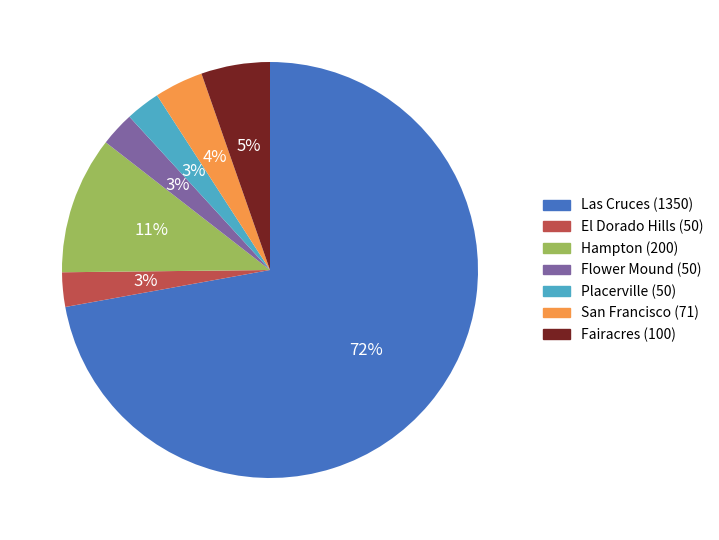

Which slice is the largest?

Las Cruces